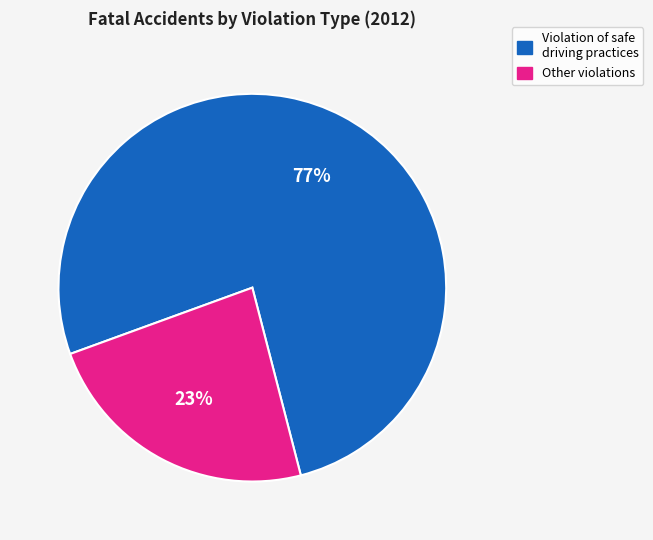

Between Violation of safe driving practices and Other violations, which is larger?

Violation of safe driving practices